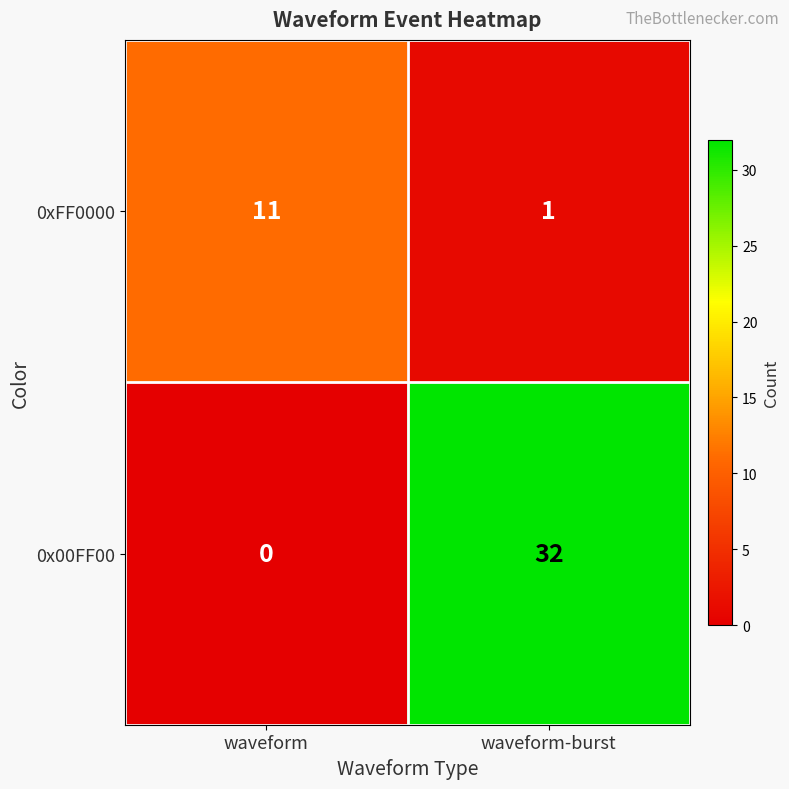

Rank the series at waveform-burst from highest to lowest value.

0x00FF00, 0xFF0000